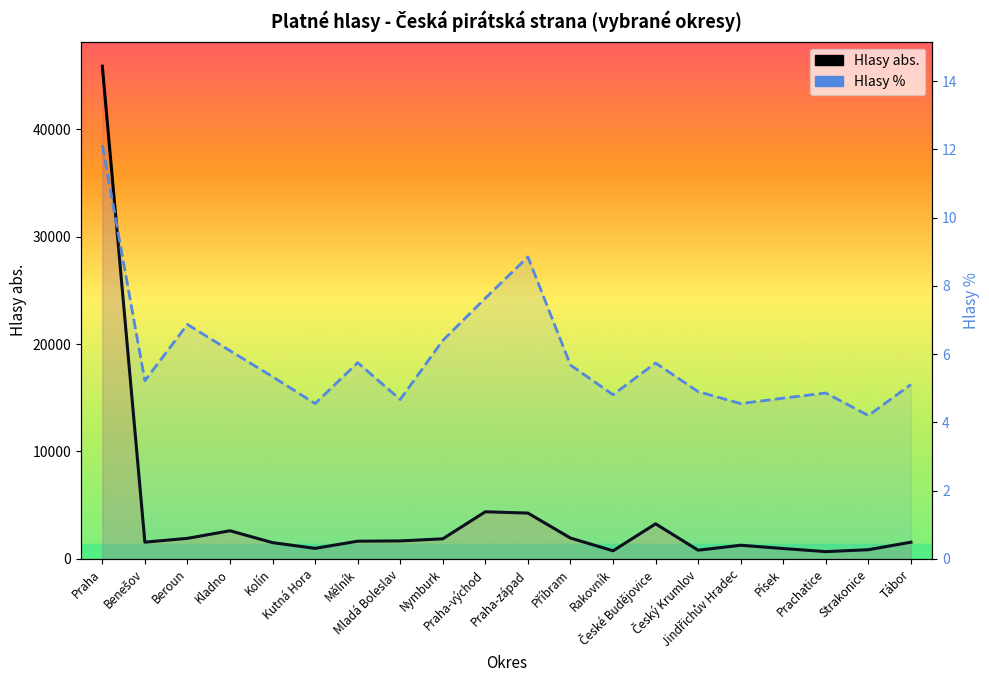

Which series changed the most between Beroun and České Budějovice?

Hlasy abs.